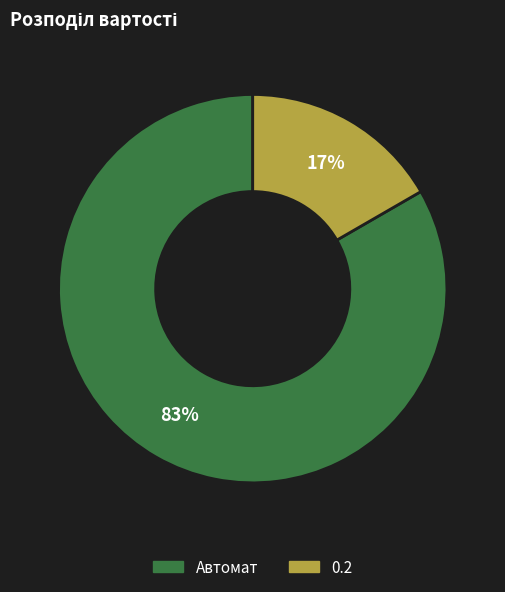

The Автомат slice represents 75% of the pie. True or false?

False